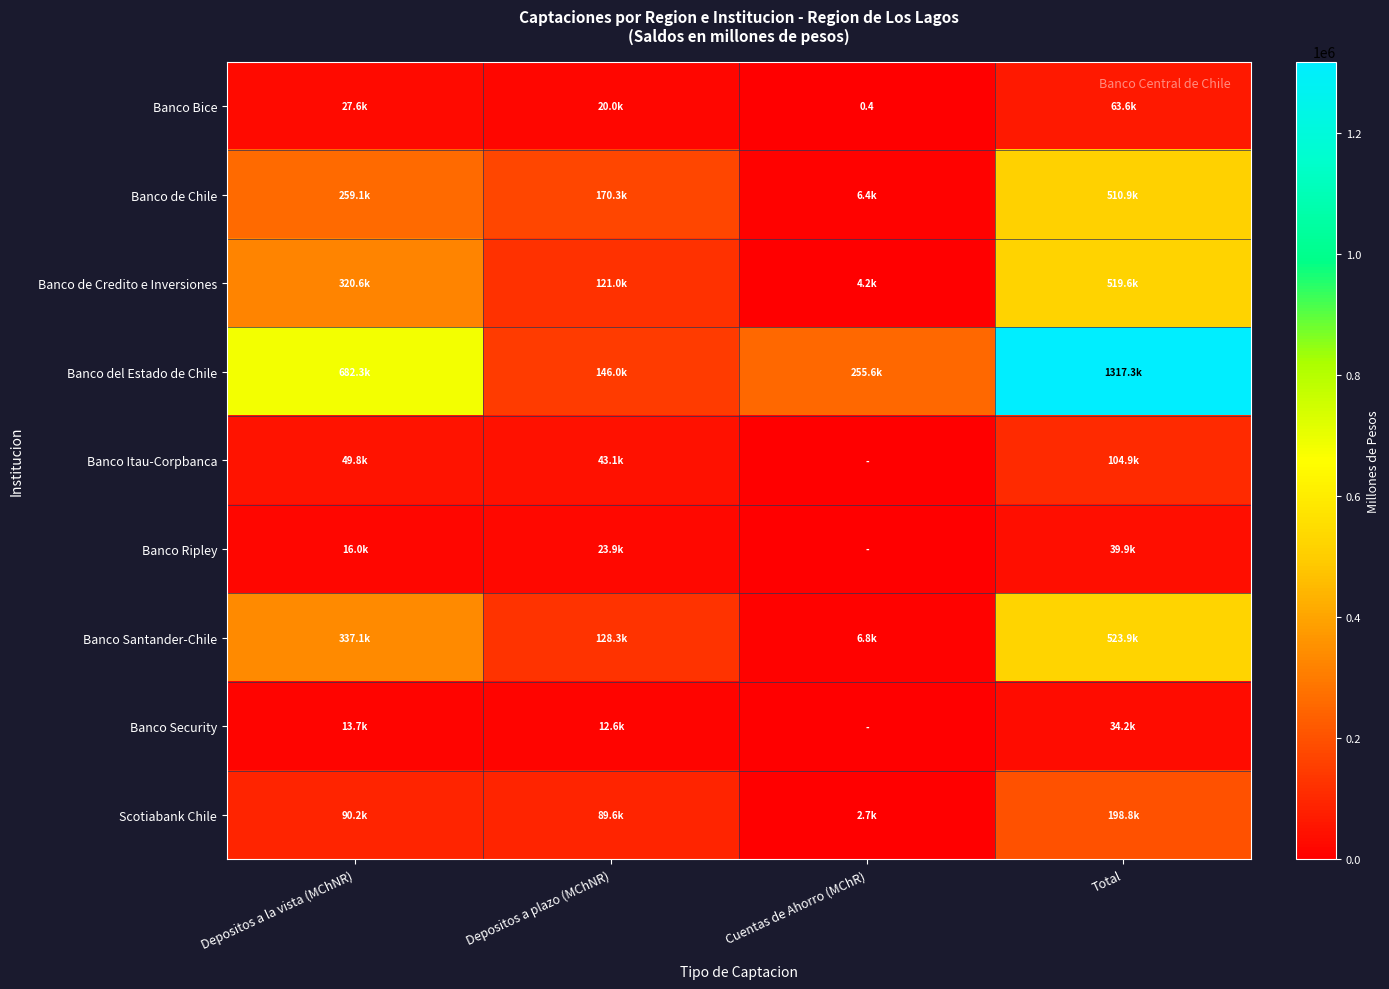

Which category has the highest value in the Banco Security series?

Total